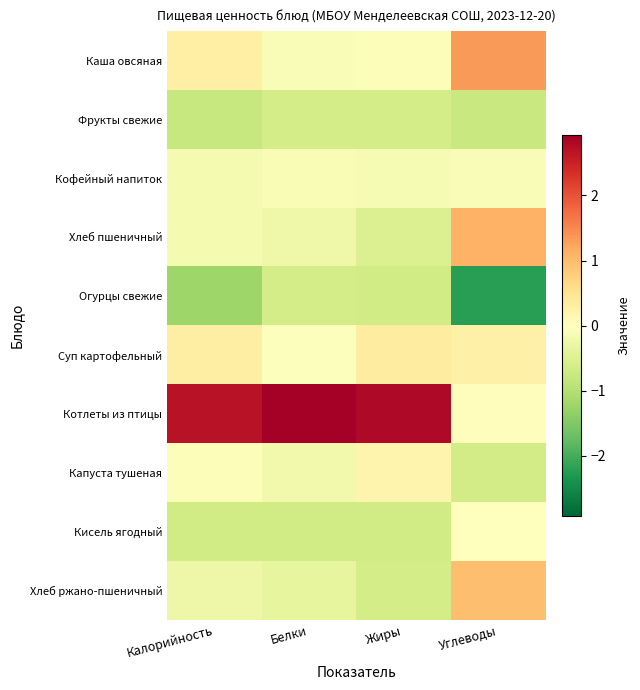

Between Калорийность and Белки, which is larger?

Калорийность